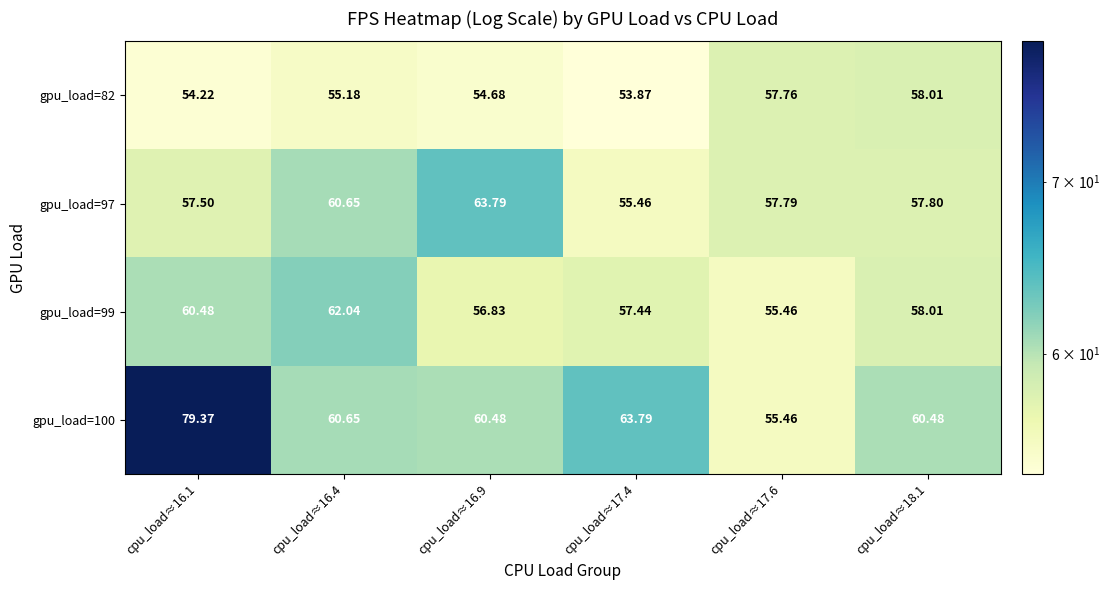

Is the value of gpu_load=99 at cpu_load≈16.4 greater than the value of gpu_load=100 at cpu_load≈16.9?

Yes